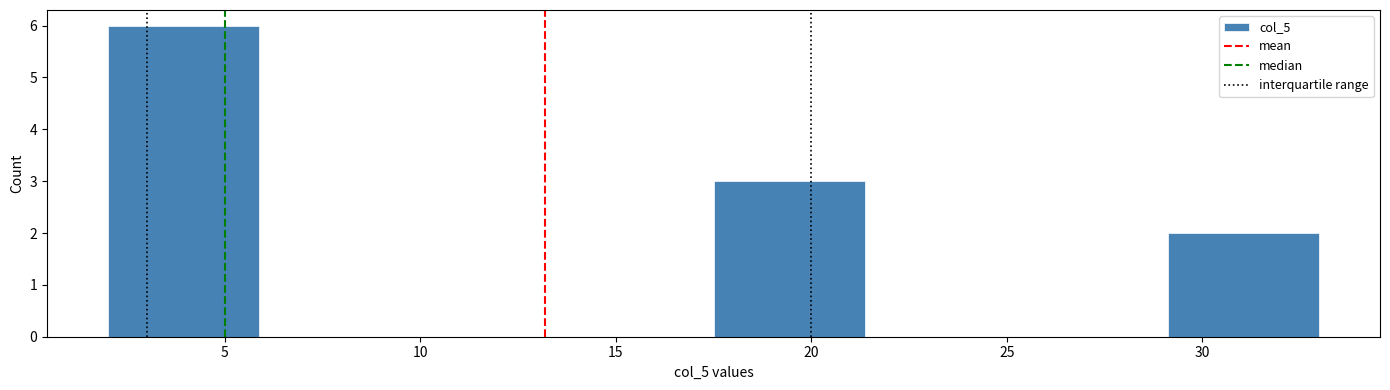

Over which range of the x-axis is the bar tallest?

2.0 to 6.0